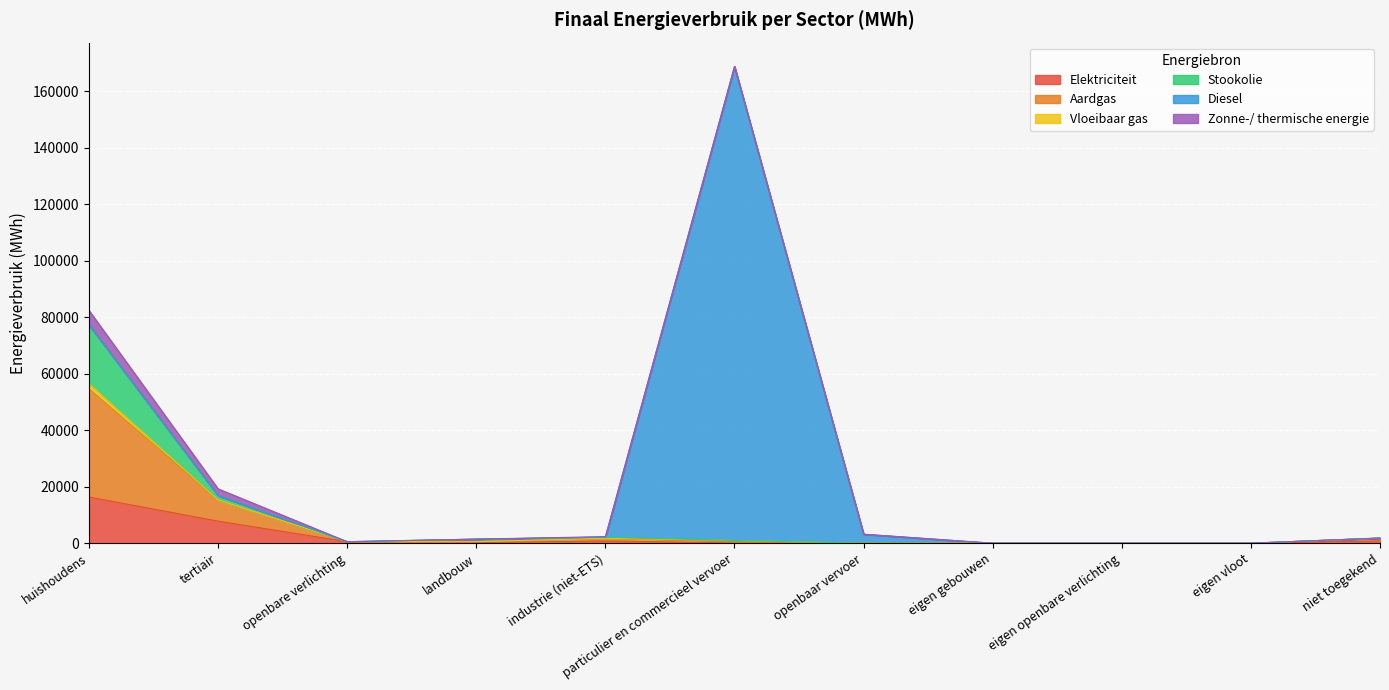

How many positive values does the Elektriciteit series have?

7